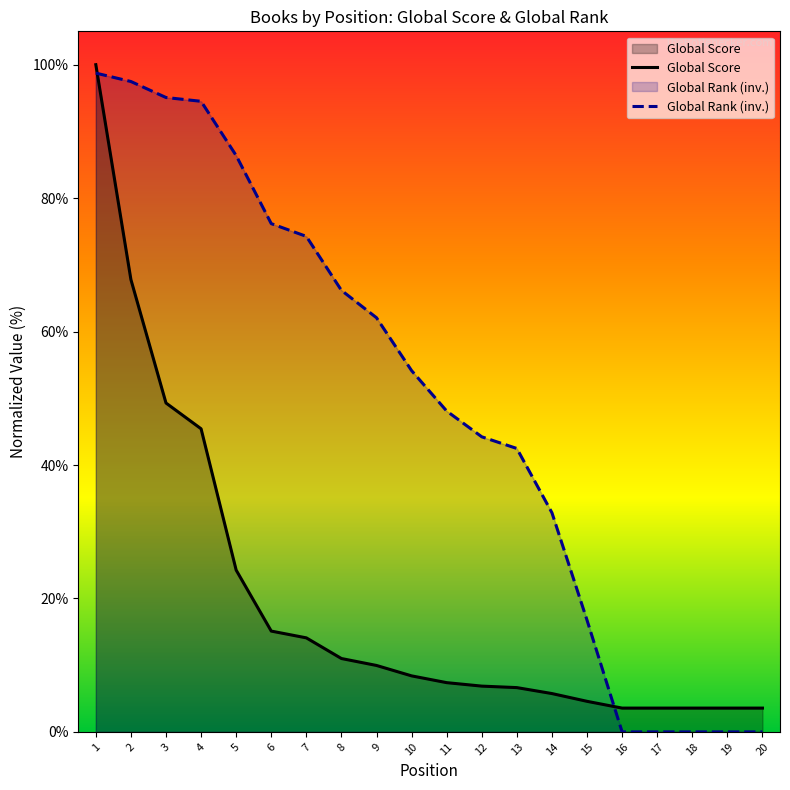

True or false: Global Rank and Global Score intersect in this chart.

True